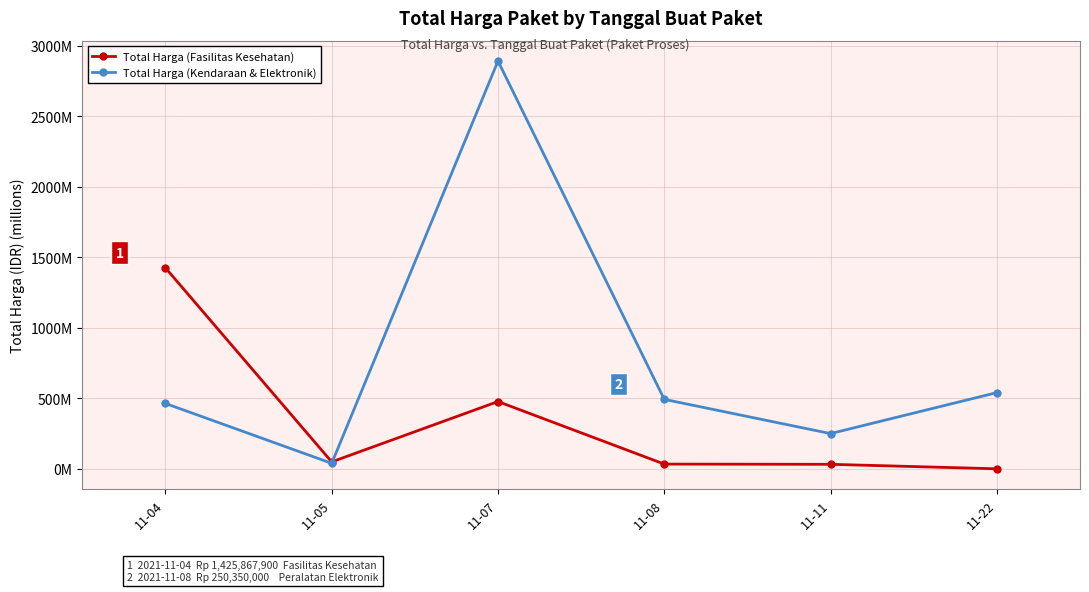

Is this an area chart (filled region under the line)?

No